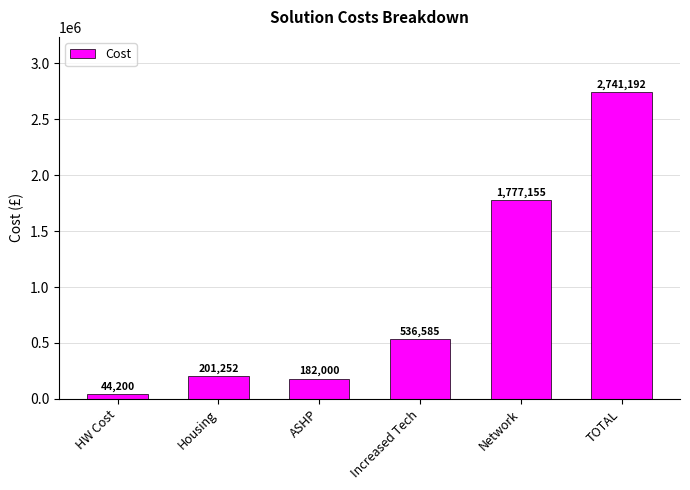

What is the smallest value displayed?

44200.0